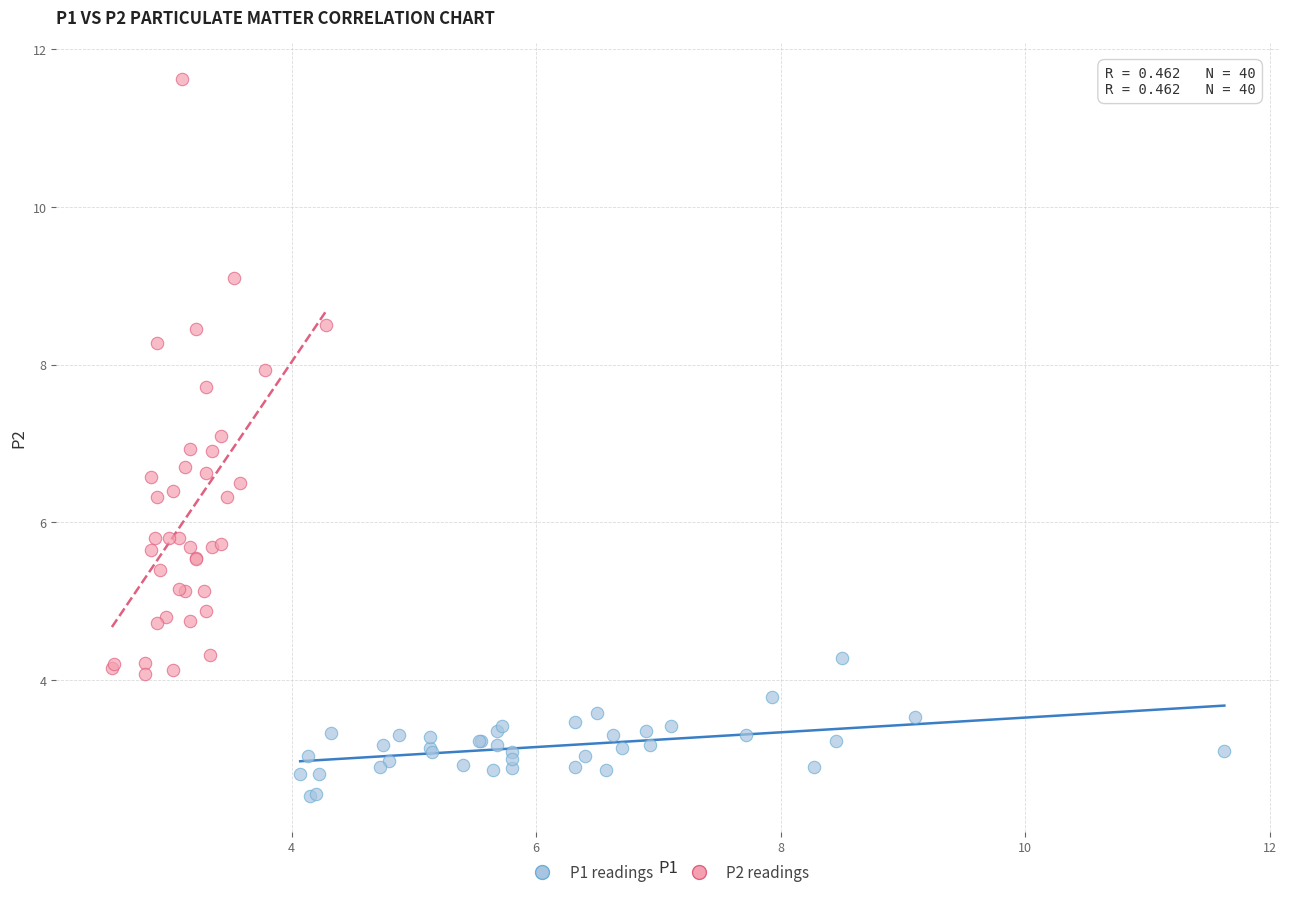

Which series contains the highest Y value?

P2 readings